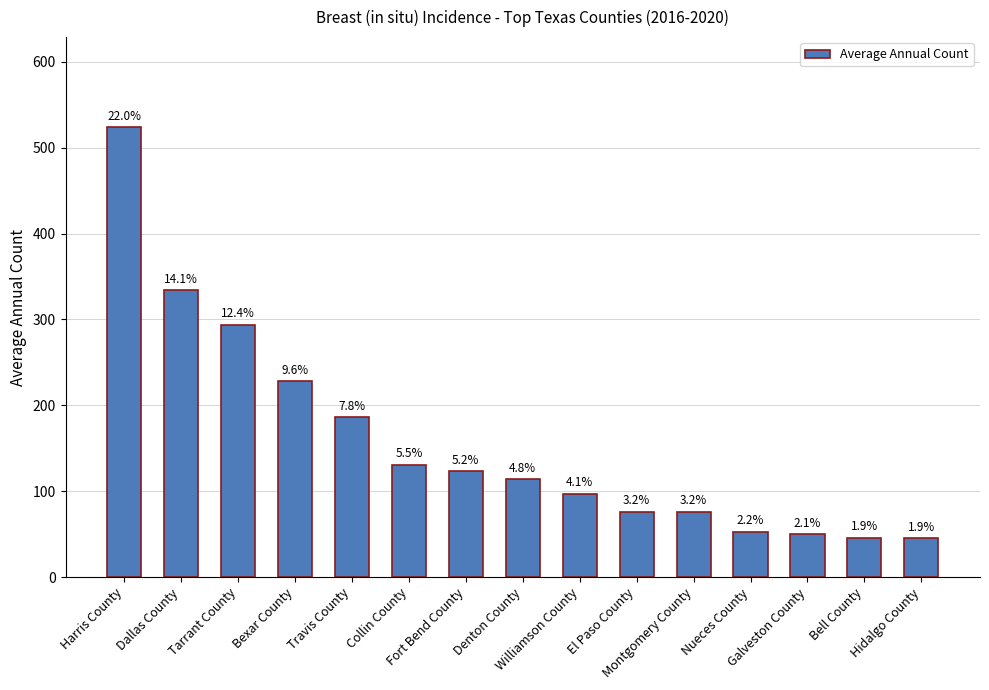

How many bars are there in total?

15